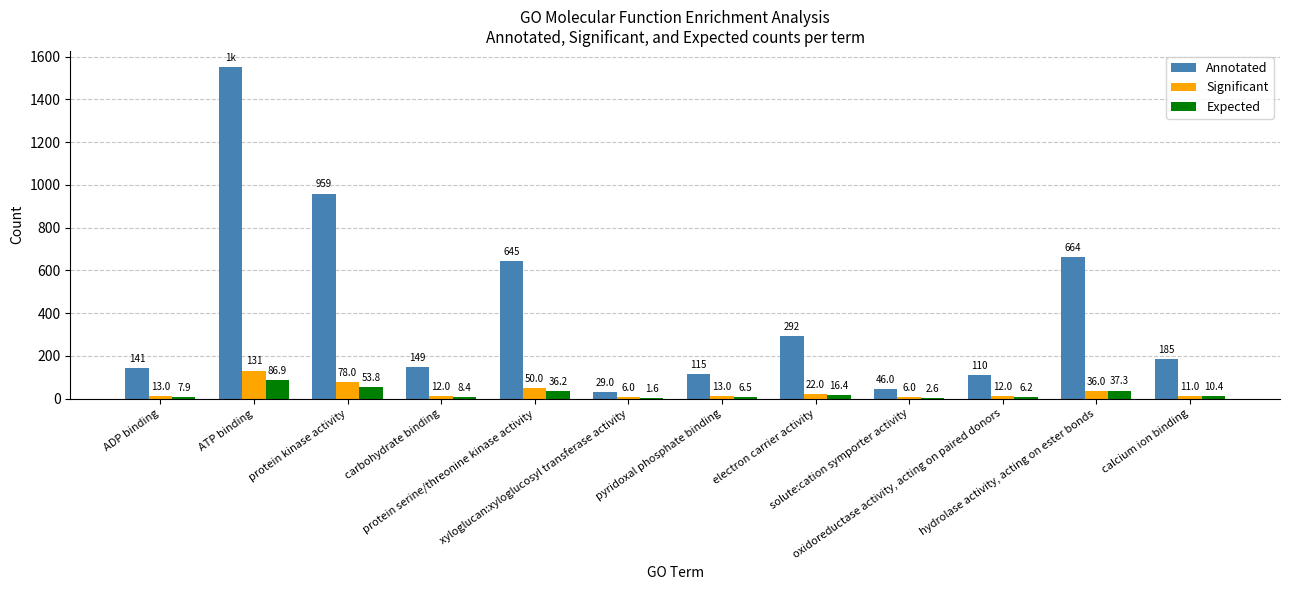

How many groups of bars are there?

12